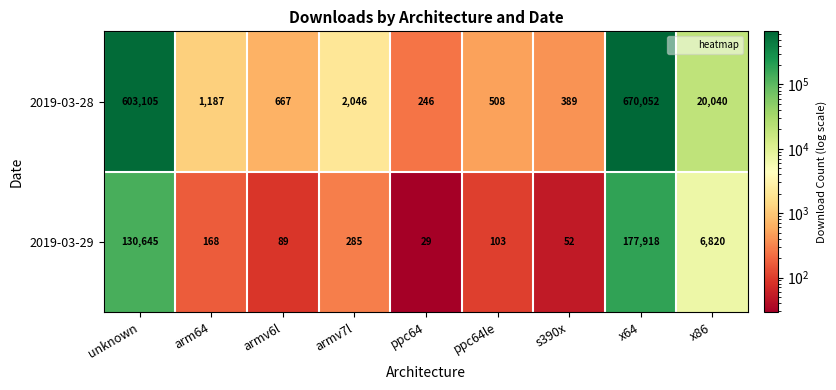

Which category has the highest value across all series?

x64